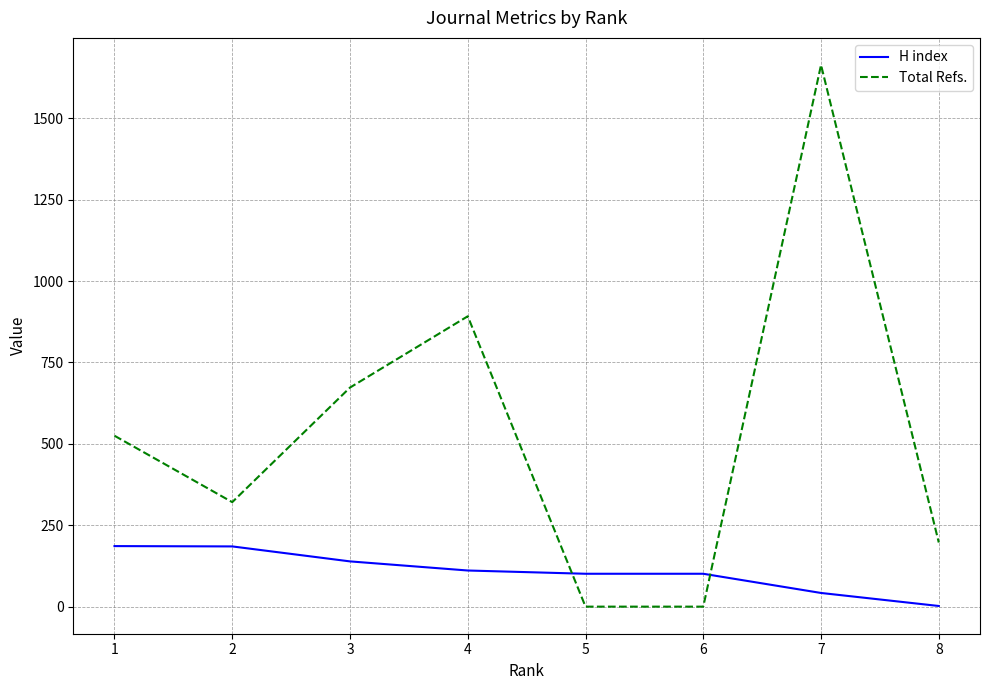

Which series has the largest total across all categories?

Total Refs.